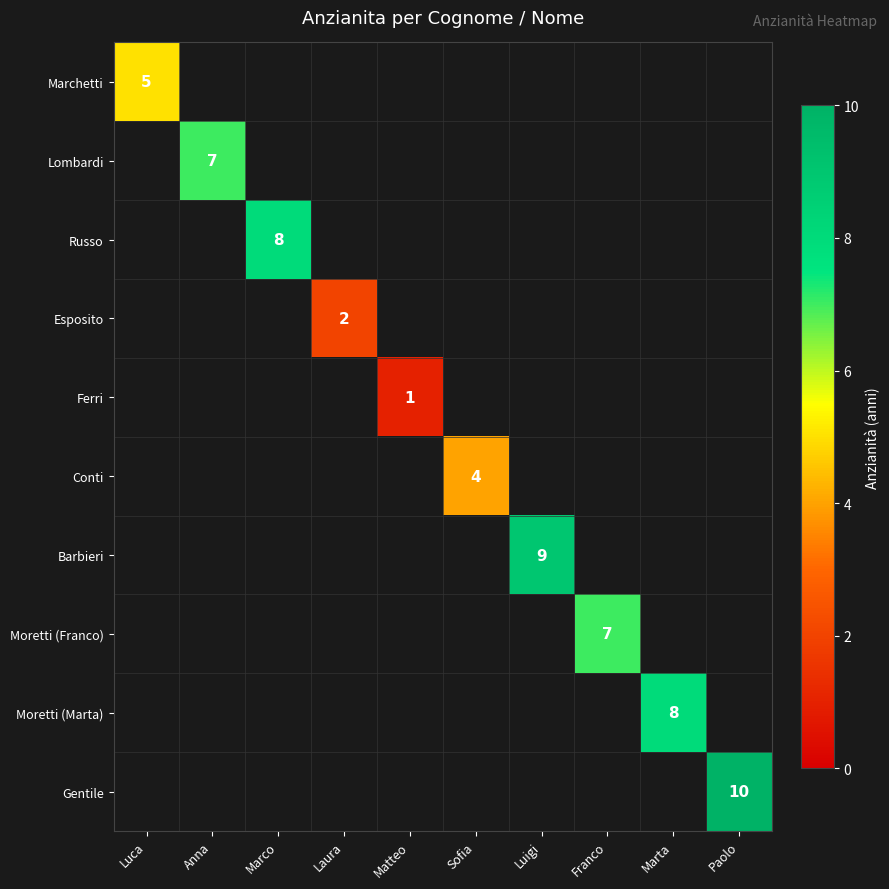

Which has a higher value, Laura or Luca?

Luca